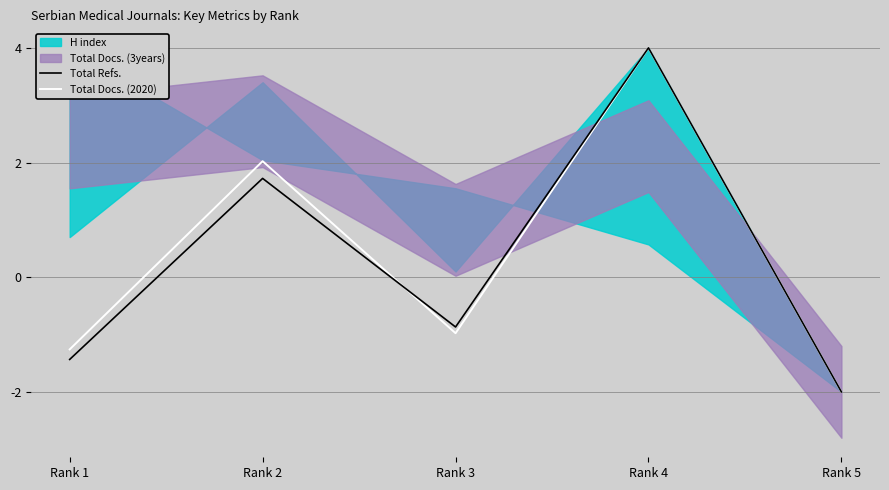

Does the chart have visible grid lines?

No